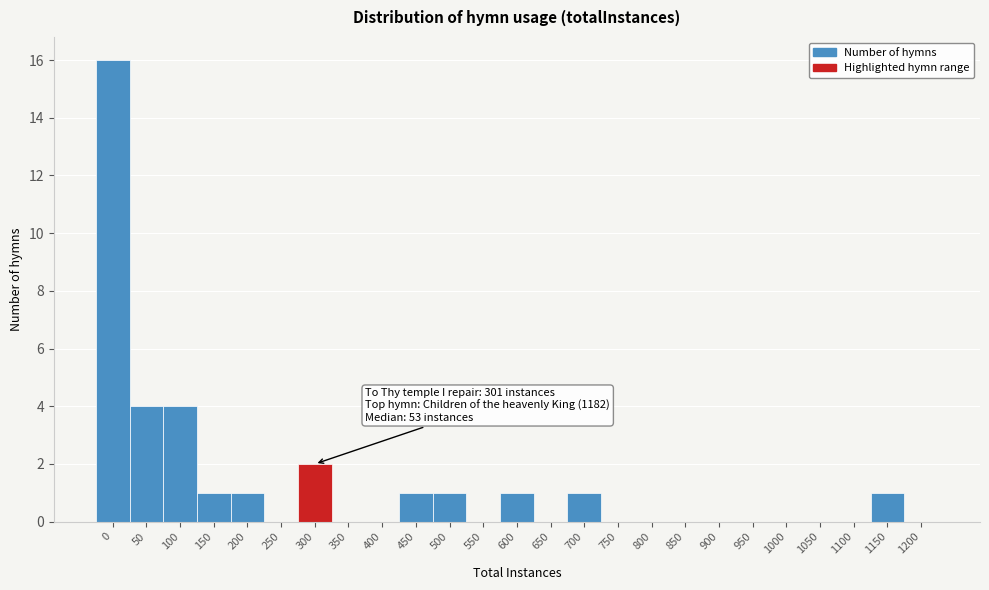

Reading right to left, extract all data points from this chart.

1200=0	1150=1	1100=0	1050=0	1000=0	950=0	900=0	850=0	800=0	750=0	700=1	650=0	600=1	550=0	500=1	450=1	400=0	350=0	300=2	250=0	200=1	150=1	100=4	50=4	0=16